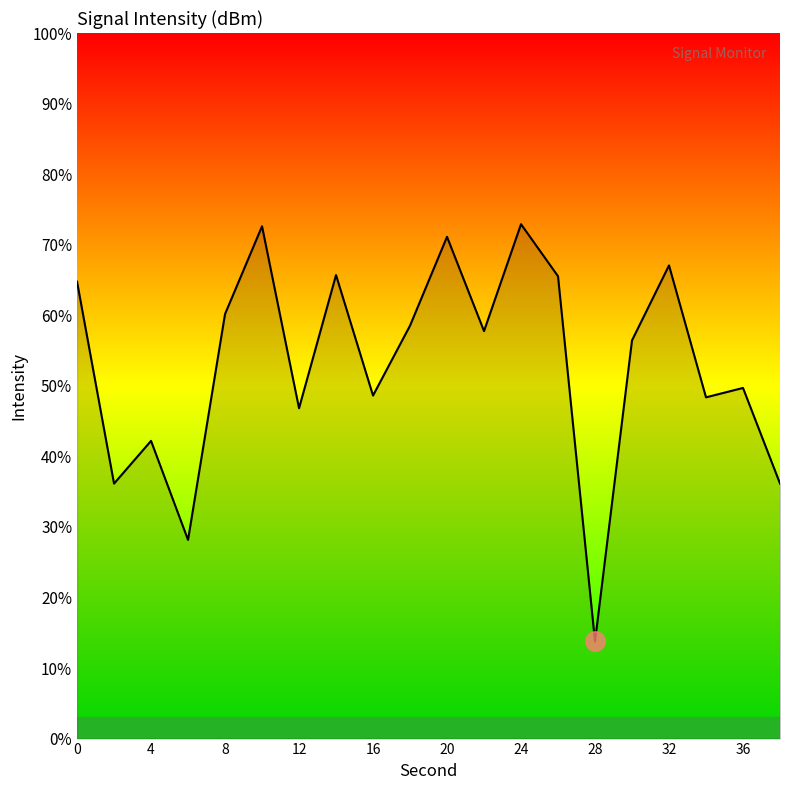

How many interior local valleys (lower than both neighbors) does the data have?

7